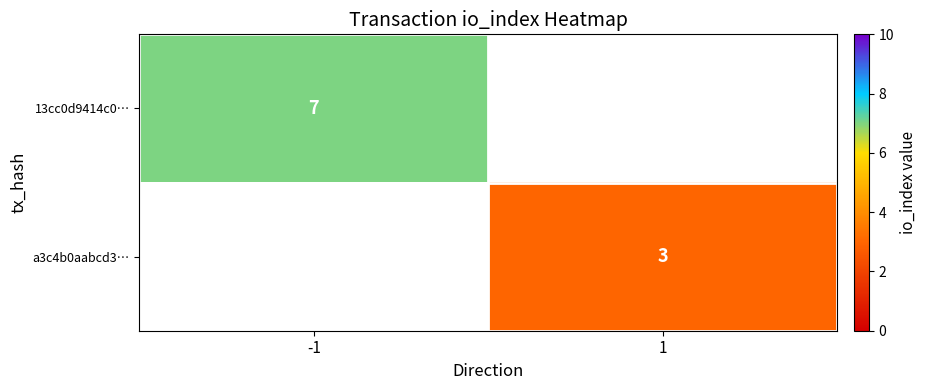

Is it true that a3c4b0aabcd3… equals 5 at 1?

False